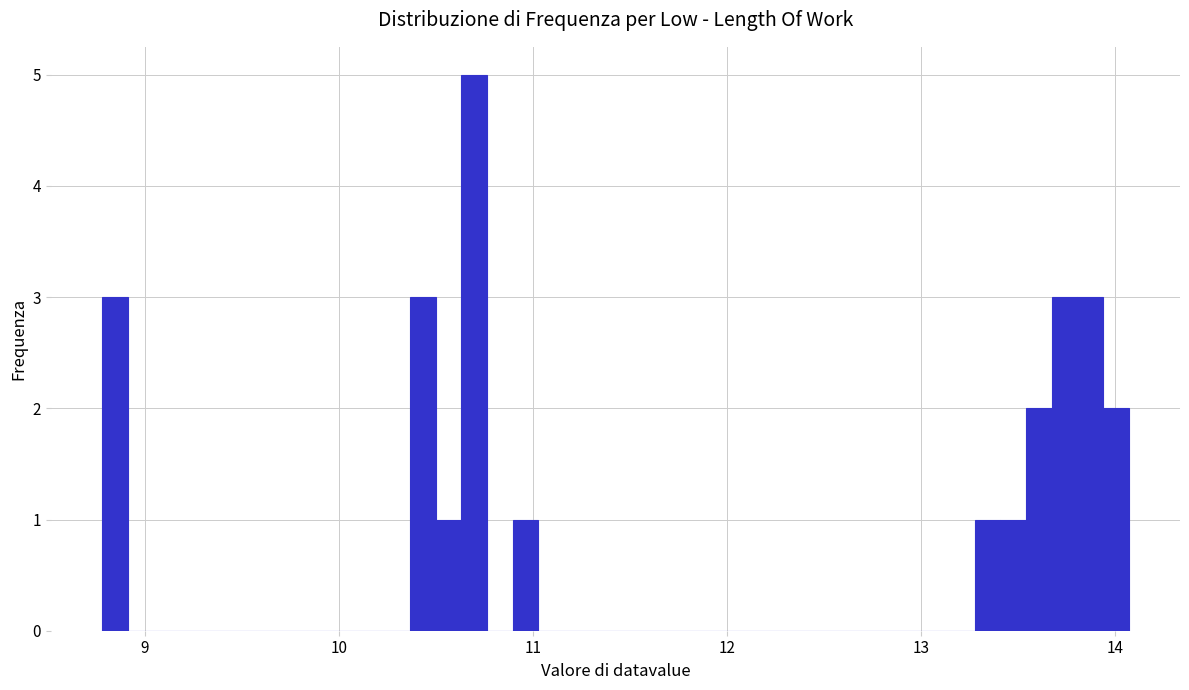

Around what value on the x-axis is the tallest bar? Give the approximate position of its centre, as read against the axis.

10.7